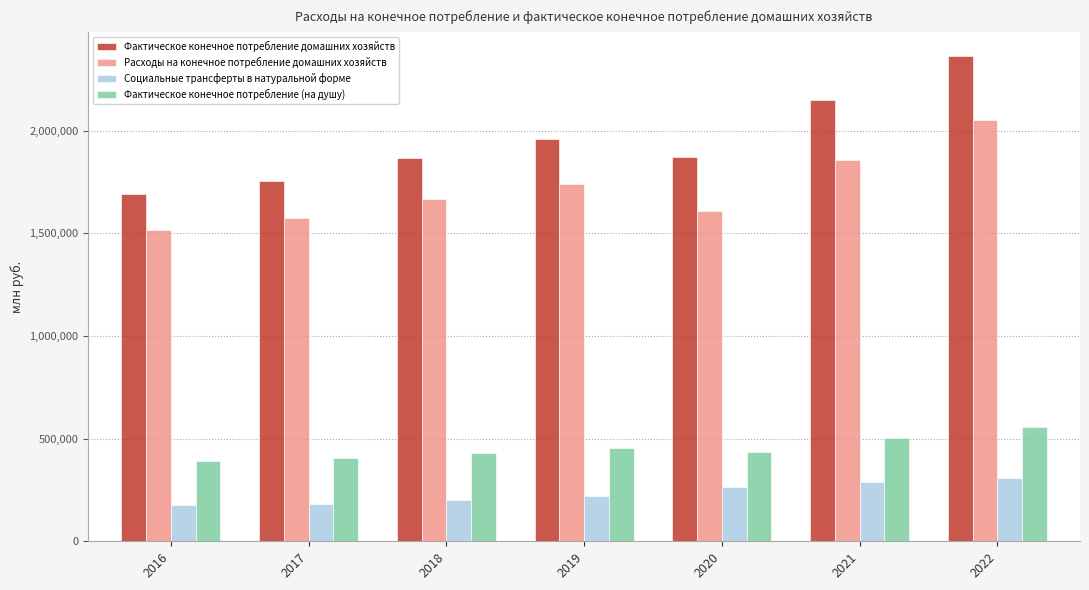

What is the lowest value of the Фактическое конечное потребление (на душу) series?

391093.1